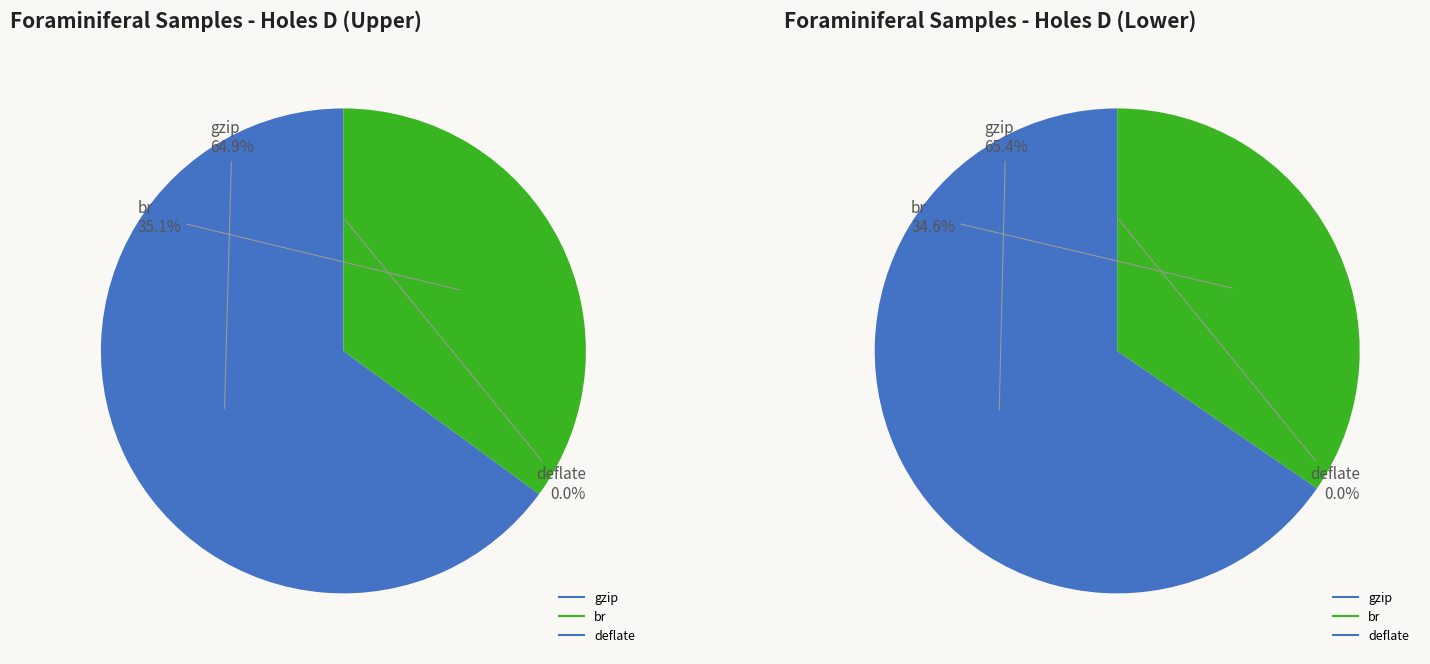

Is 436.89 the majority of the pie?

No